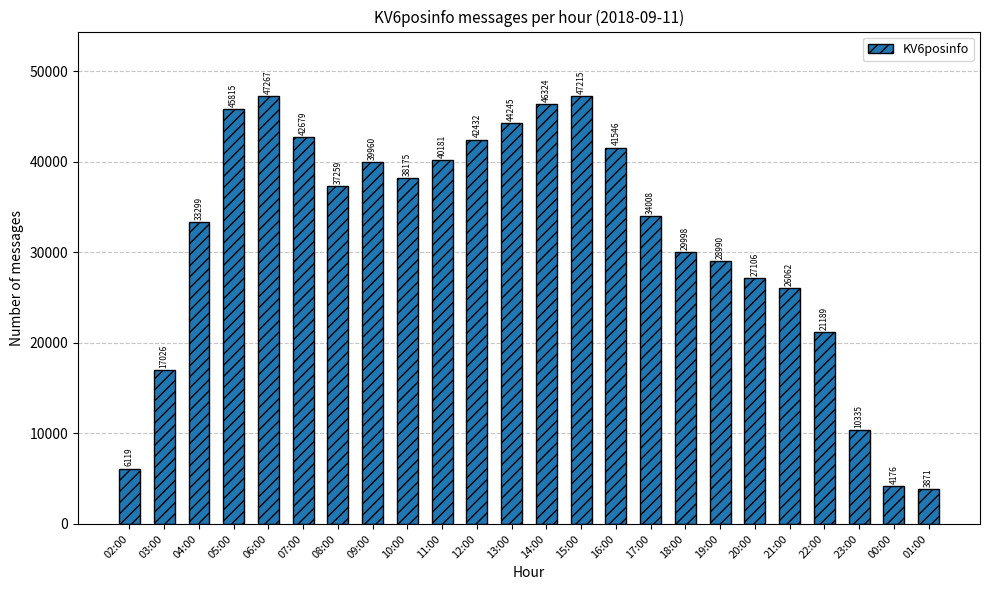

What is the difference between the second highest and minimum values?

43344